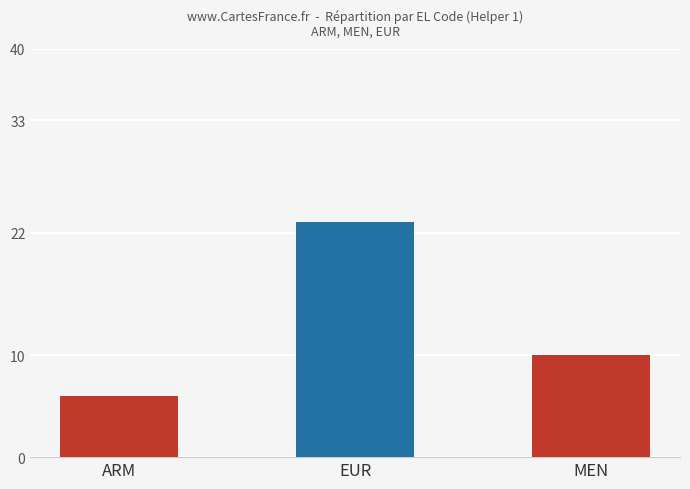

Which label corresponds to the largest value in the chart?

EUR